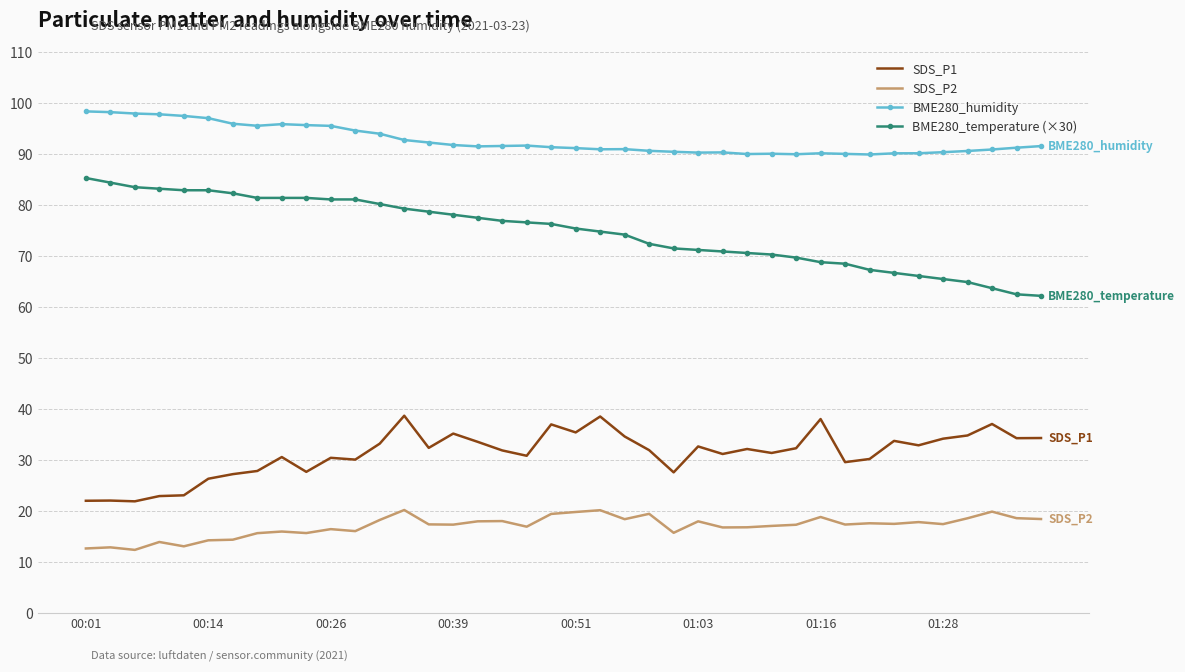

True or false: SDS_P2 and BME280_humidity cross at least once.

False